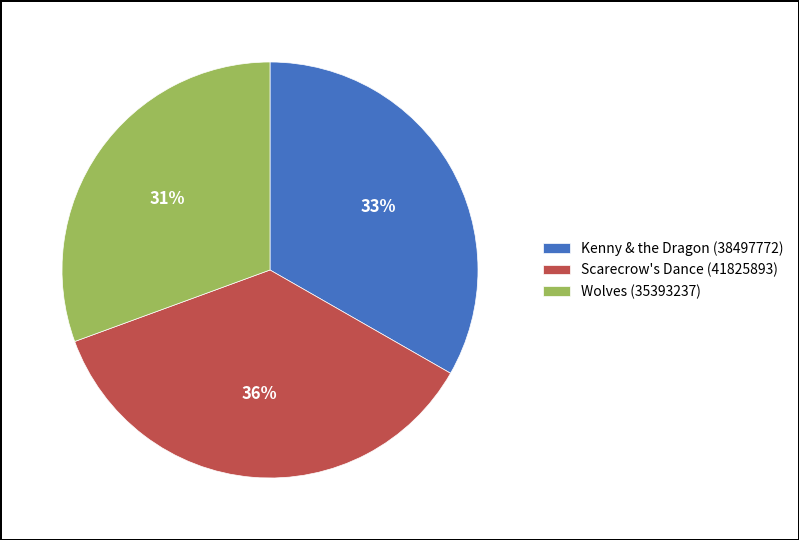

Does Scarecrow's Dance (41825893) represent more than half of the total?

No